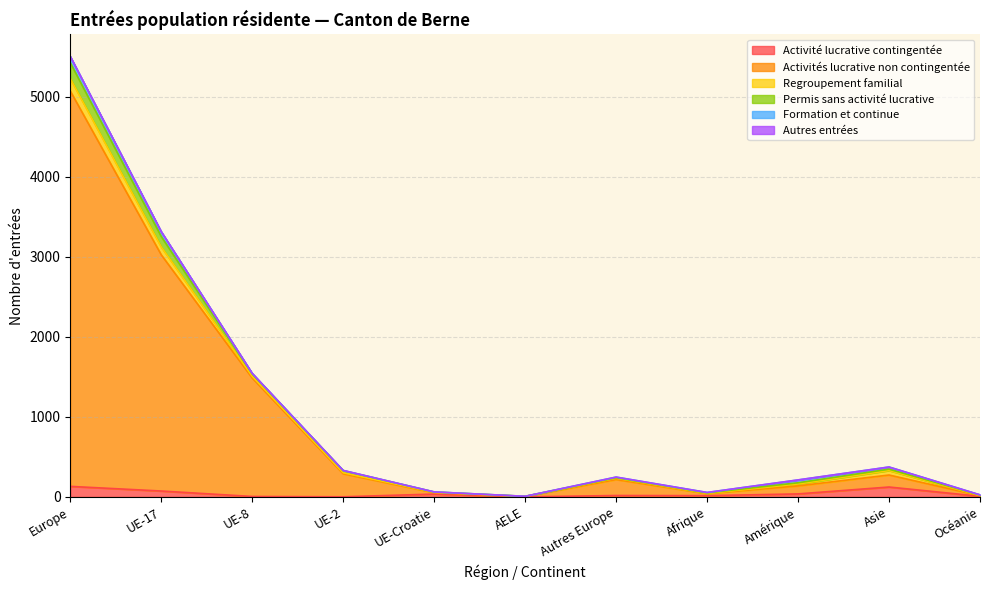

At which category is the sum across all series the highest?

Europe